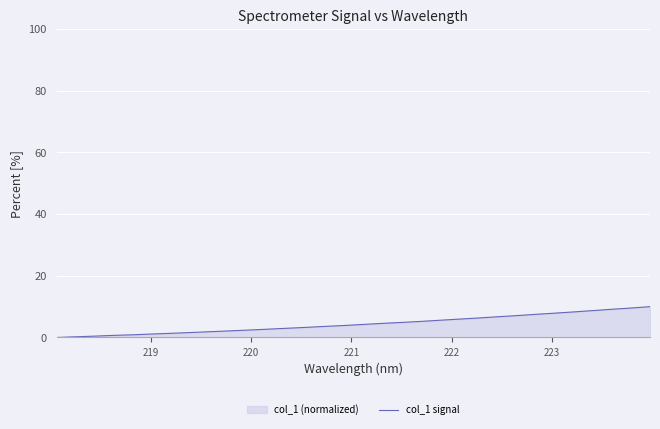

What is the greatest value displayed?

10.0